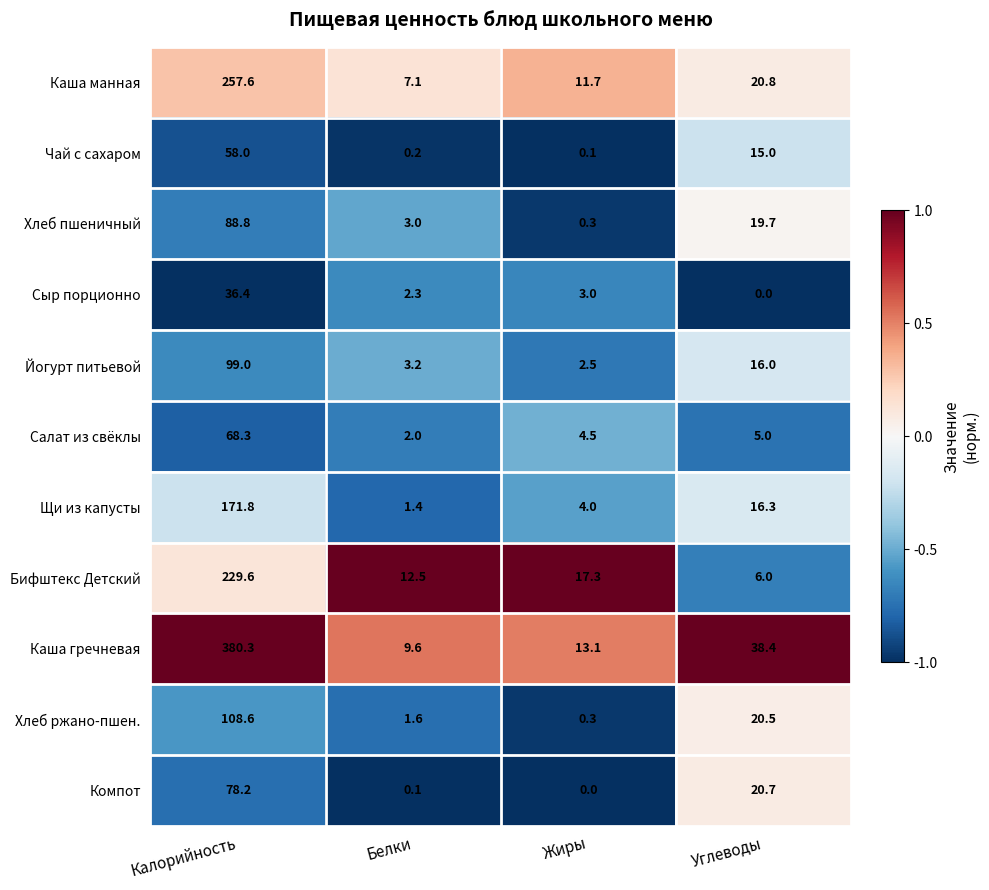

The Каша манная series shows 10.3 at Белки. True or false?

False